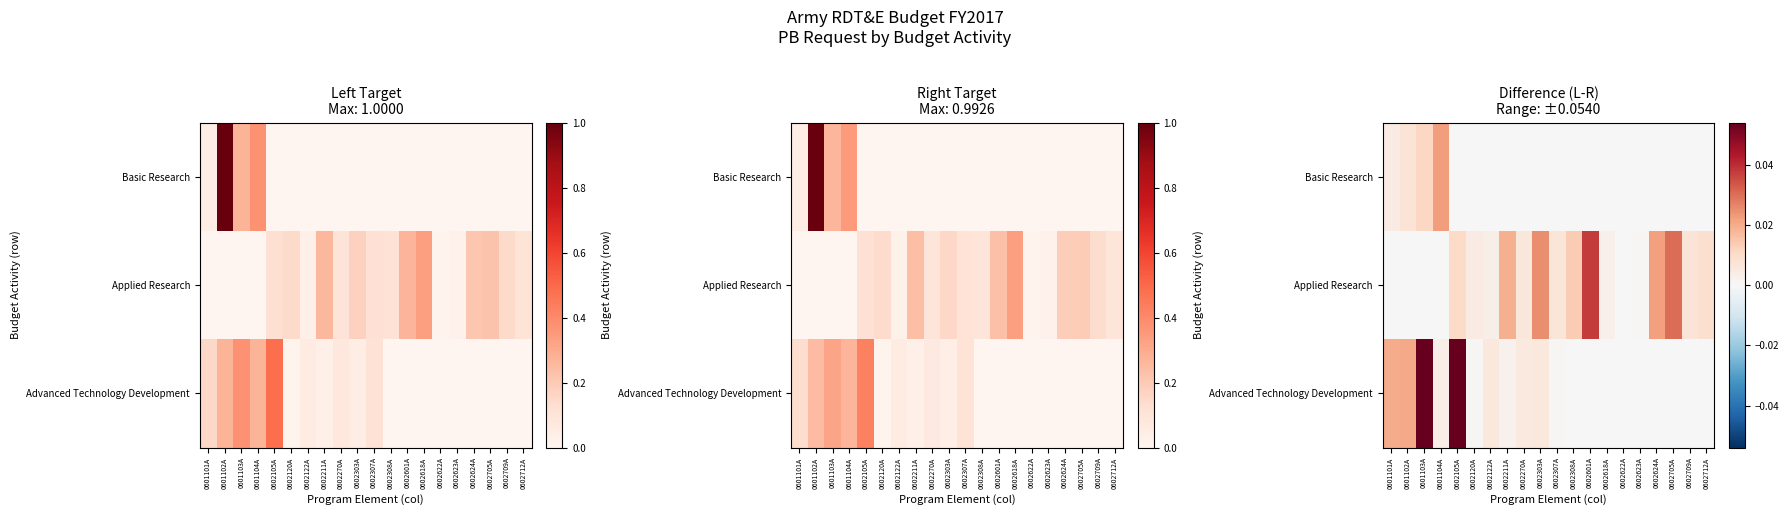

Between 0602270A and 0602623A, which series saw the biggest shift?

Applied Research